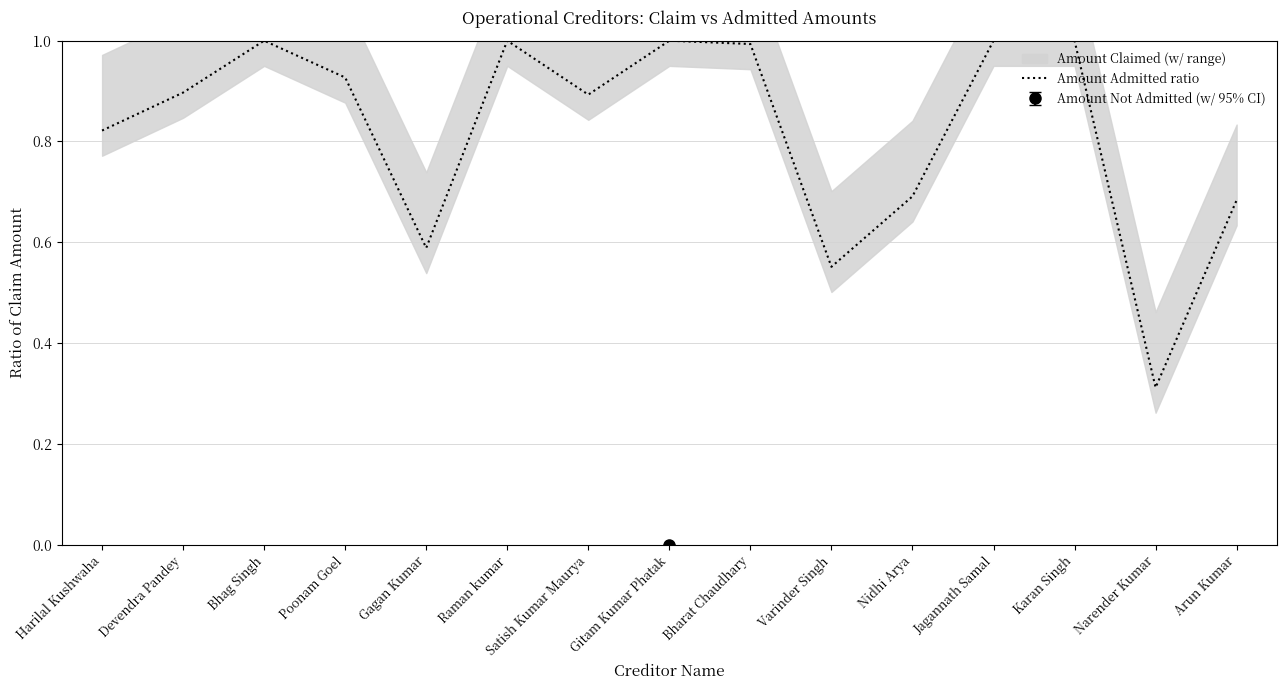

Where is the first local maximum?

Bhag Singh